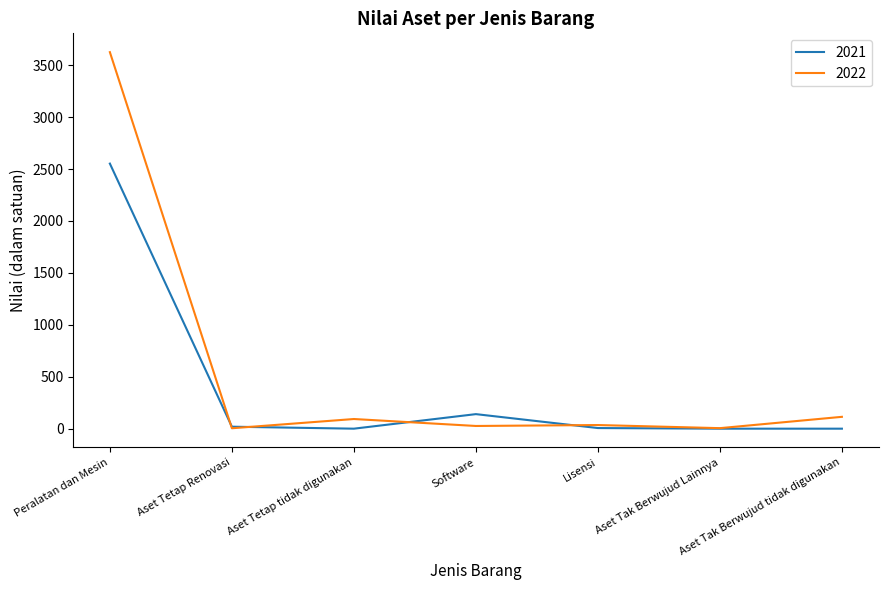

What is the difference between the 2022 values at Software and Peralatan dan Mesin?

3599